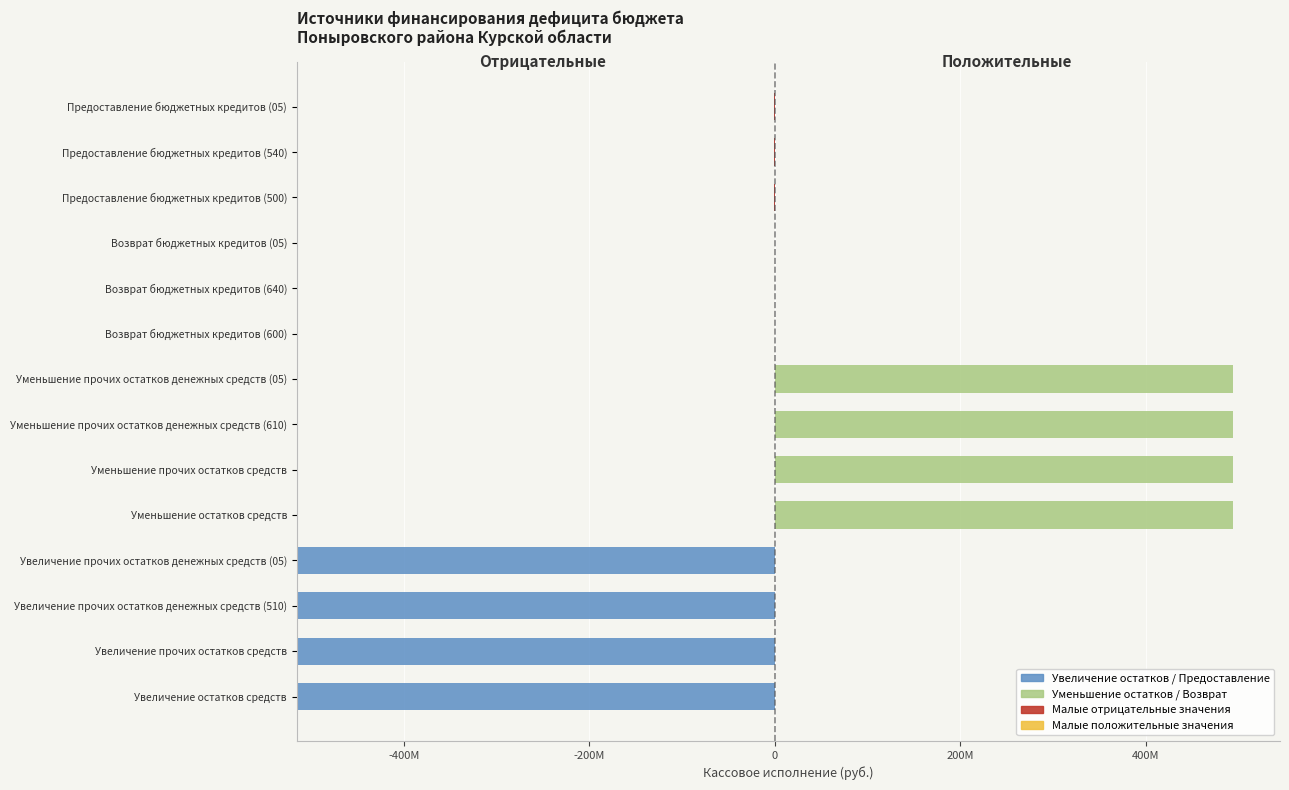

Are the bars horizontal?

Yes